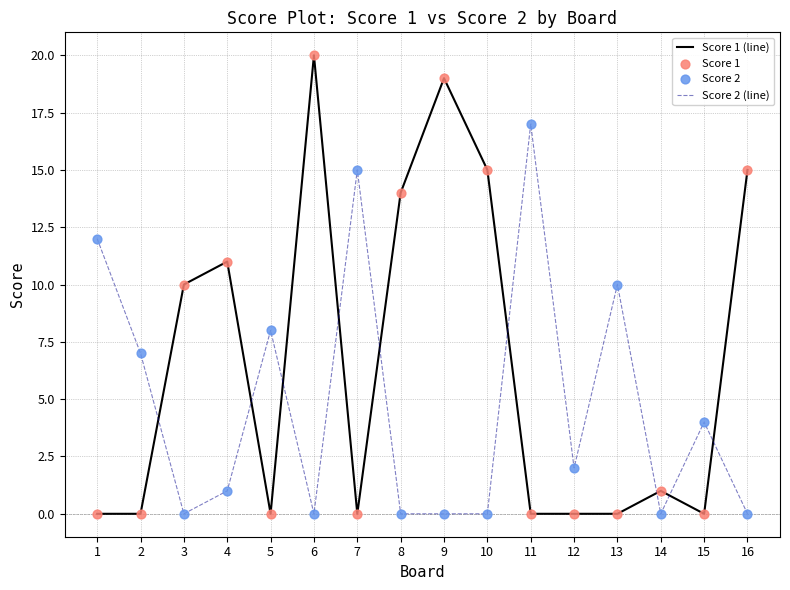

What is the difference between the highest and lowest values at 6?

20